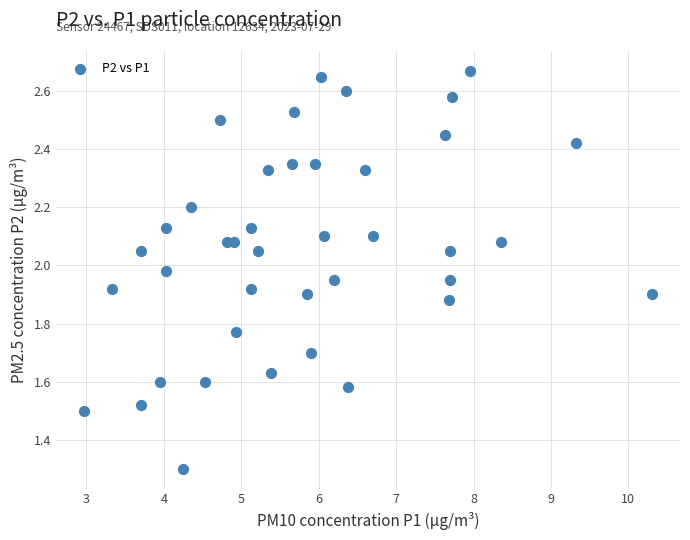

What Y value in the scatter plot is closest to 1?

1.3